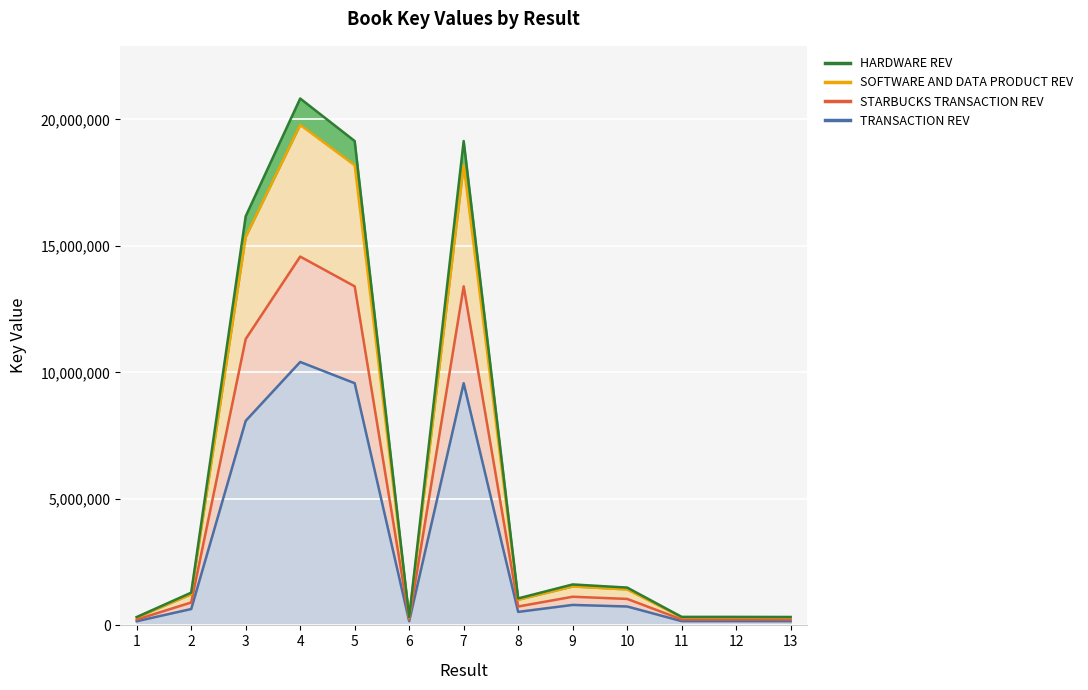

True or false: the data shows 9573074.0 at 7.

True